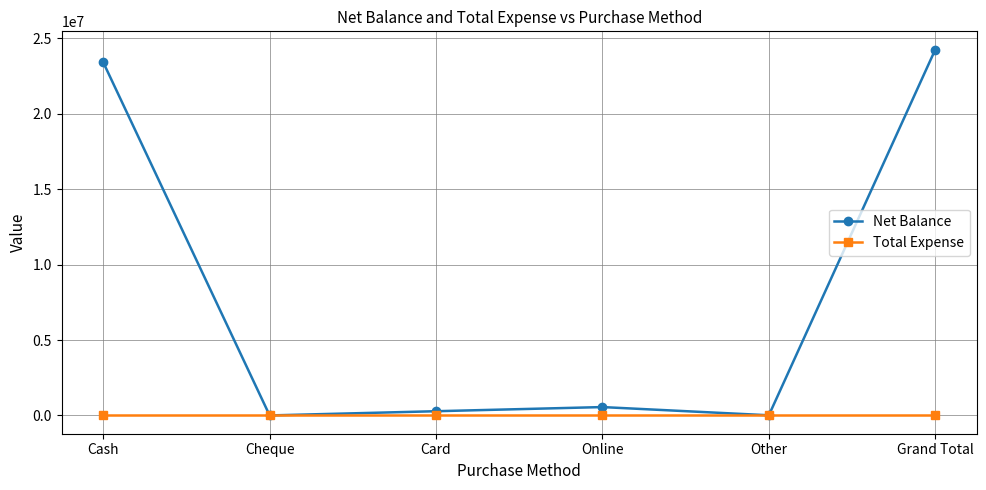

Which series has the widest spread of values?

Net Balance